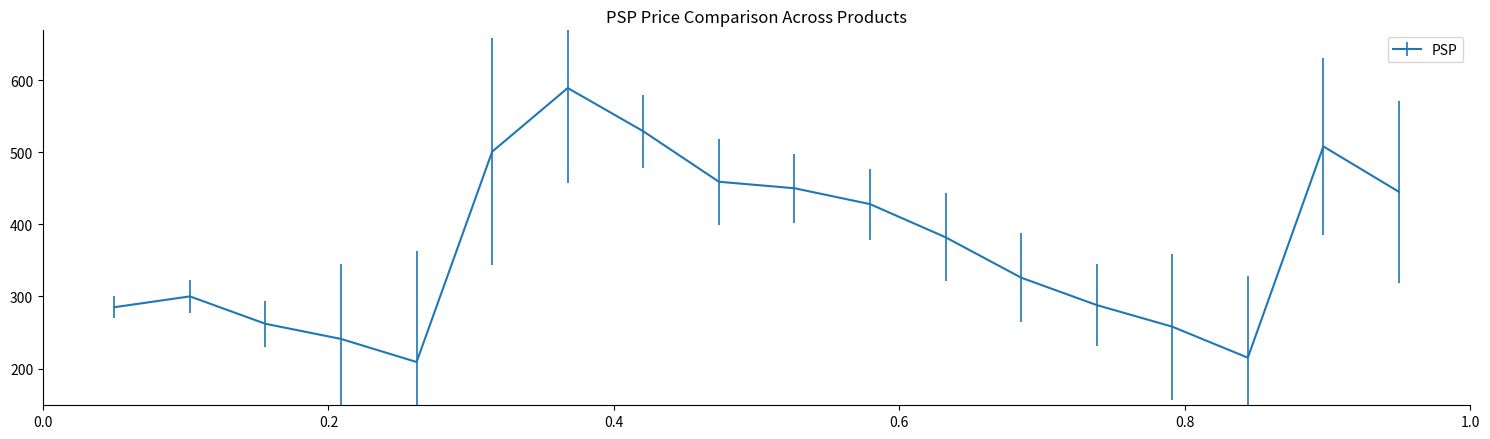

Does the chart display data point markers on the line(s)?

No